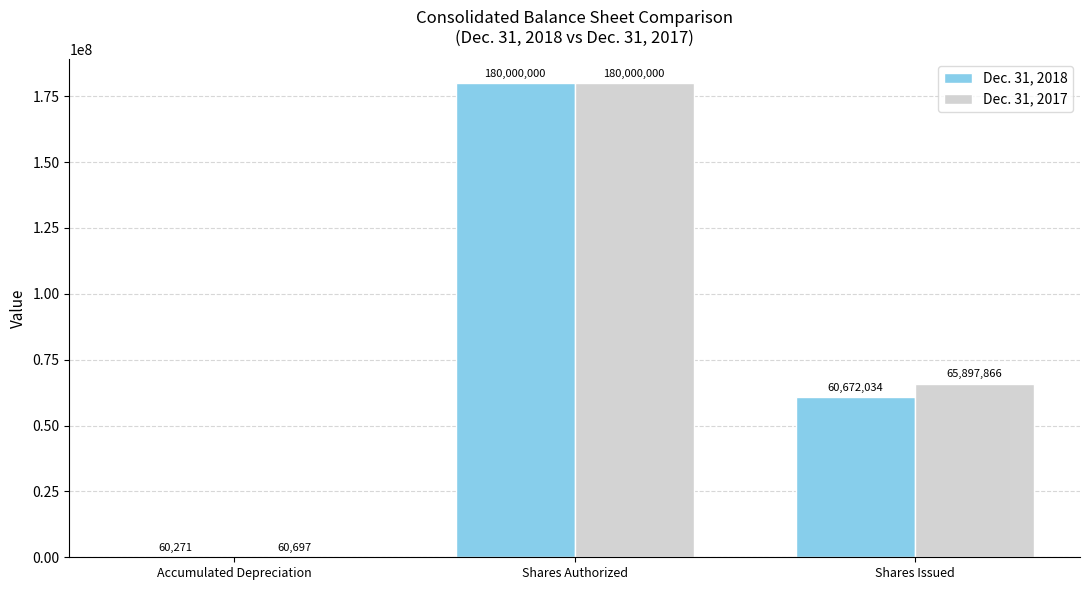

Is it true that Dec. 31, 2017 equals 180000000 at Shares Authorized?

True